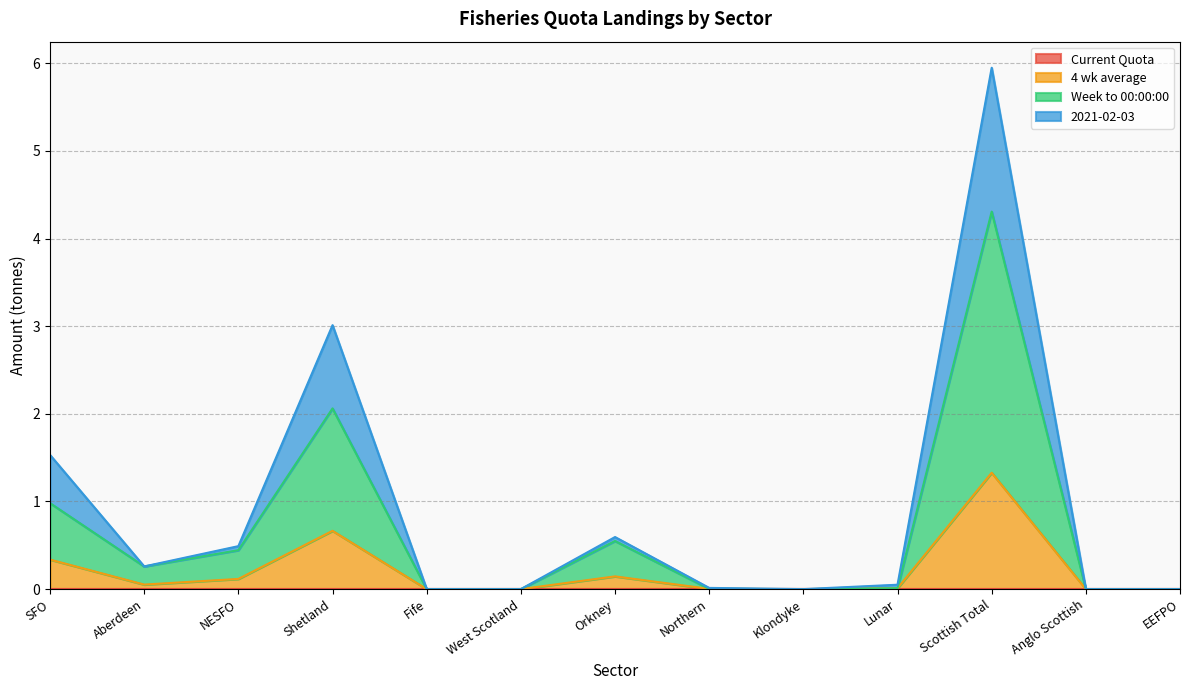

At which category is the sum across all series the highest?

Scottish Total